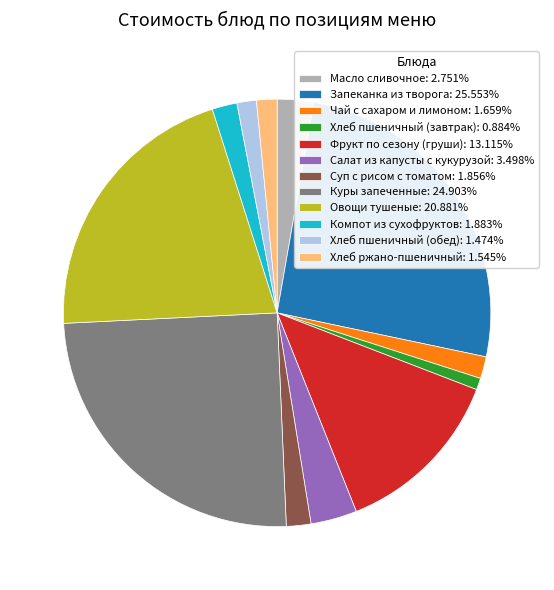

How many slices are in this pie chart?

12